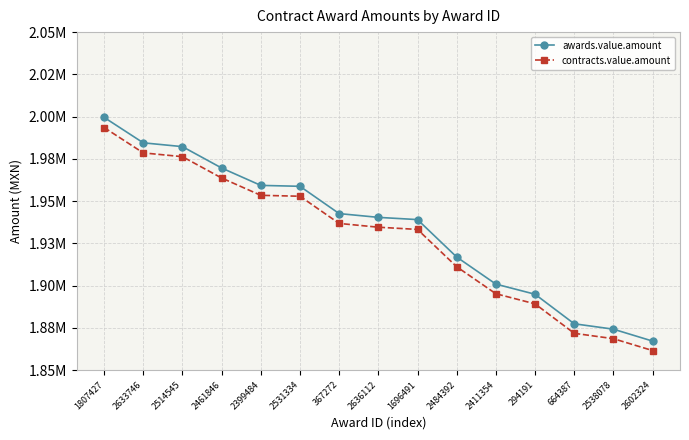

Does the chart have visible grid lines?

Yes